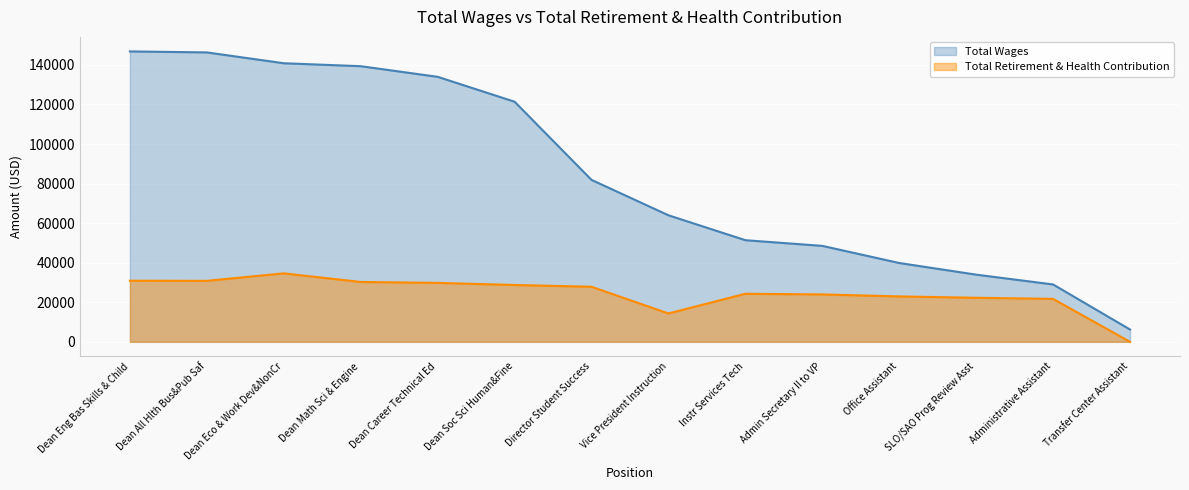

List the labels in order of Total Retirement & Health Contribution value, largest first.

Dean Eco & Work Dev&NonCr, Dean Eng Bas Skills & Child, Dean All Hlth Bus&Pub Saf, Dean Math Sci & Engine, Dean Career Technical Ed, Dean Soc Sci Human&Fine, Director Student Success, Instr Services Tech, Admin Secretary II to VP, Office Assistant, SLO/SAO Prog Review Asst, Administrative Assistant, Vice President Instruction, Transfer Center Assistant